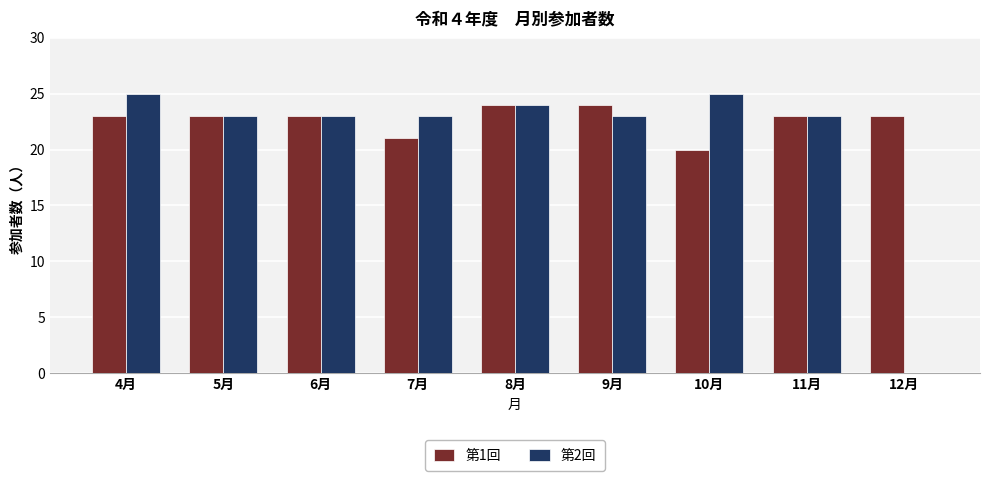

What is the maximum value for 第1回?

24